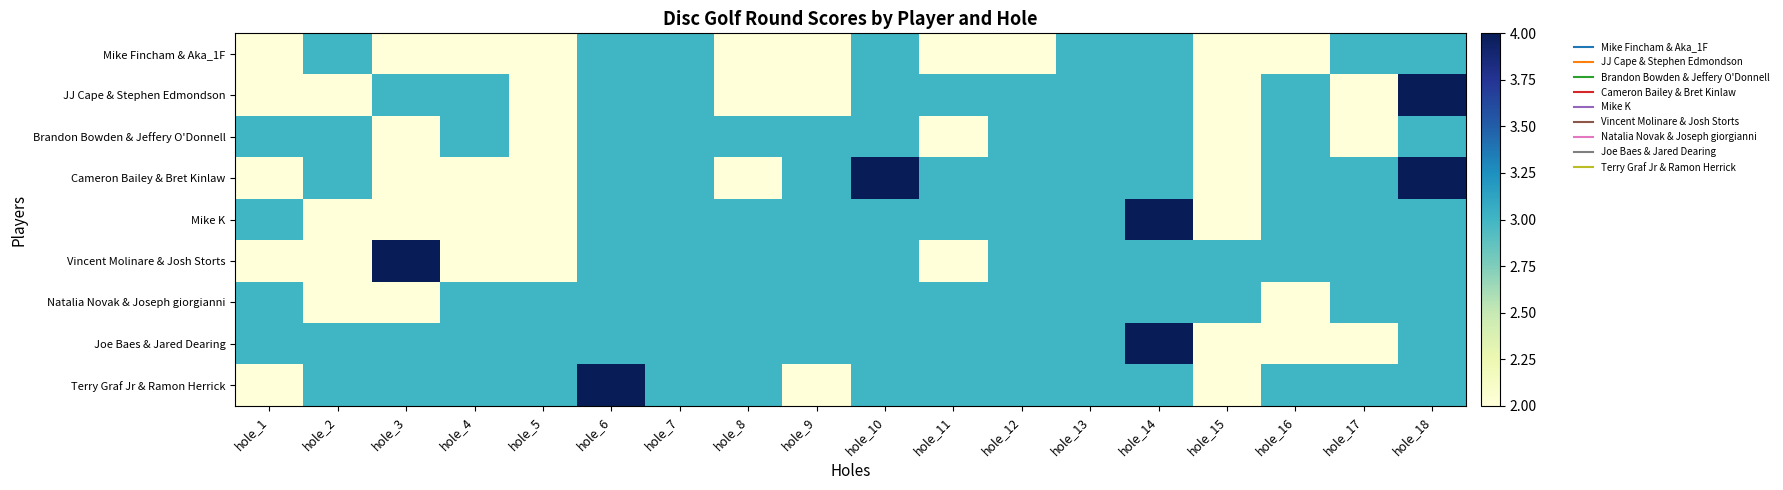

At hole_6, list the series in order from smallest to largest.

Mike Fincham & Aka_1F, JJ Cape & Stephen Edmondson, Brandon Bowden & Jeffery O'Donnell, Cameron Bailey & Bret Kinlaw, Mike K, Vincent Molinare & Josh Storts, Natalia Novak & Joseph giorgianni, Joe Baes & Jared Dearing, Terry Graf Jr & Ramon Herrick